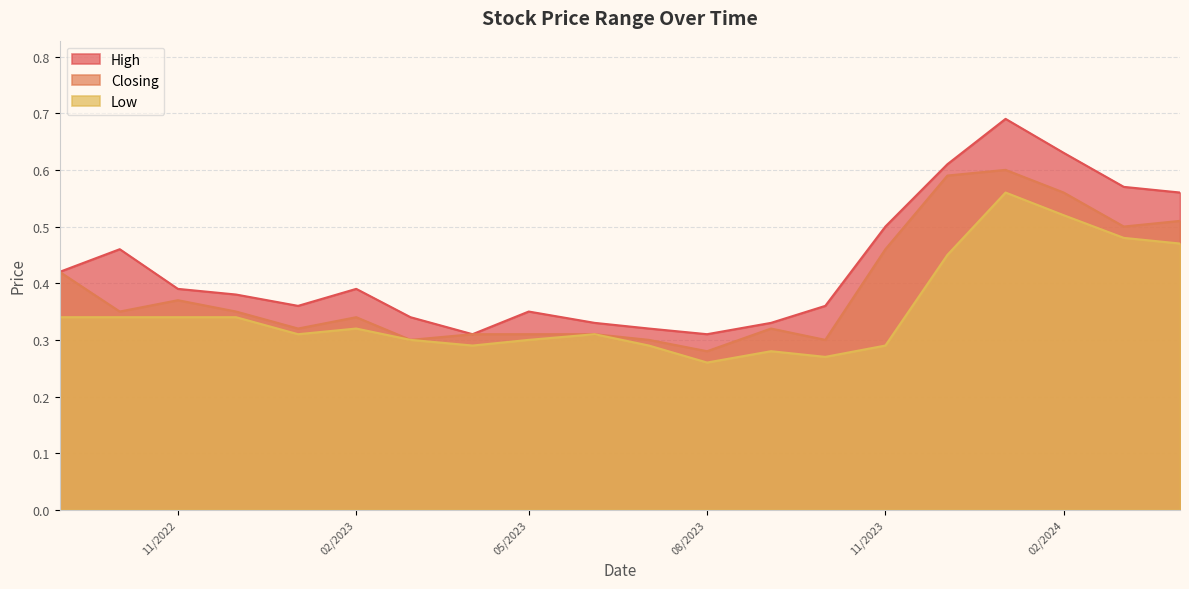

Where is Low nearest to the value 0?

08/2023